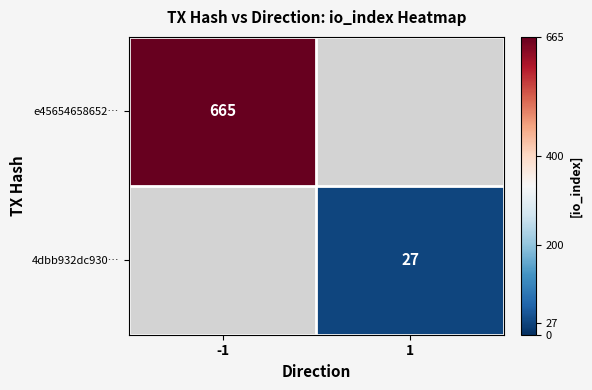

Is the value of 4dbb932dc930… at 1 greater than the value of e45654658652… at -1?

No